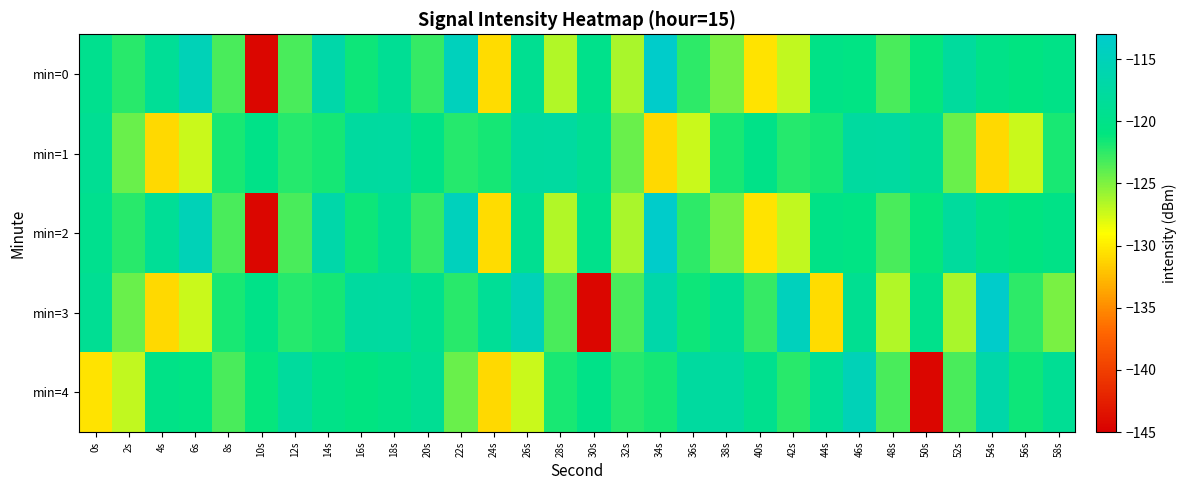

What is the difference between the highest and lowest values at 10s?

24.4